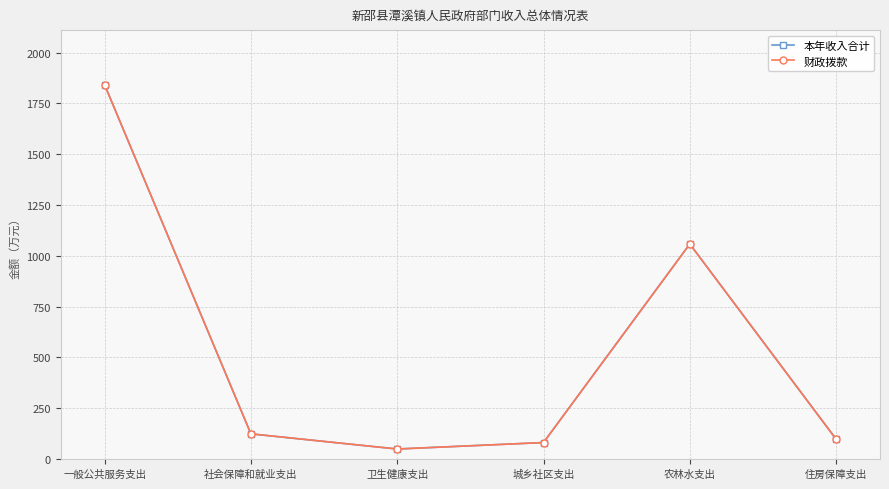

Reading right to left, what are all the values shown in this chart?

本年收入合计: 住房保障支出=97.6	农林水支出=1058.0	城乡社区支出=81.0	卫生健康支出=49.2	社会保障和就业支出=123.8	一般公共服务支出=1841.7
财政拨款: 住房保障支出=97.6	农林水支出=1058.0	城乡社区支出=81.0	卫生健康支出=49.2	社会保障和就业支出=123.8	一般公共服务支出=1841.7